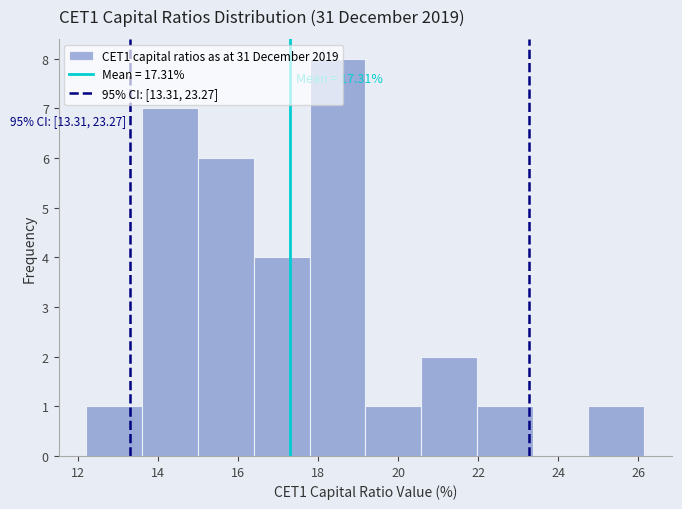

Over which range of the x-axis is the bar tallest?

17.8 to 19.2